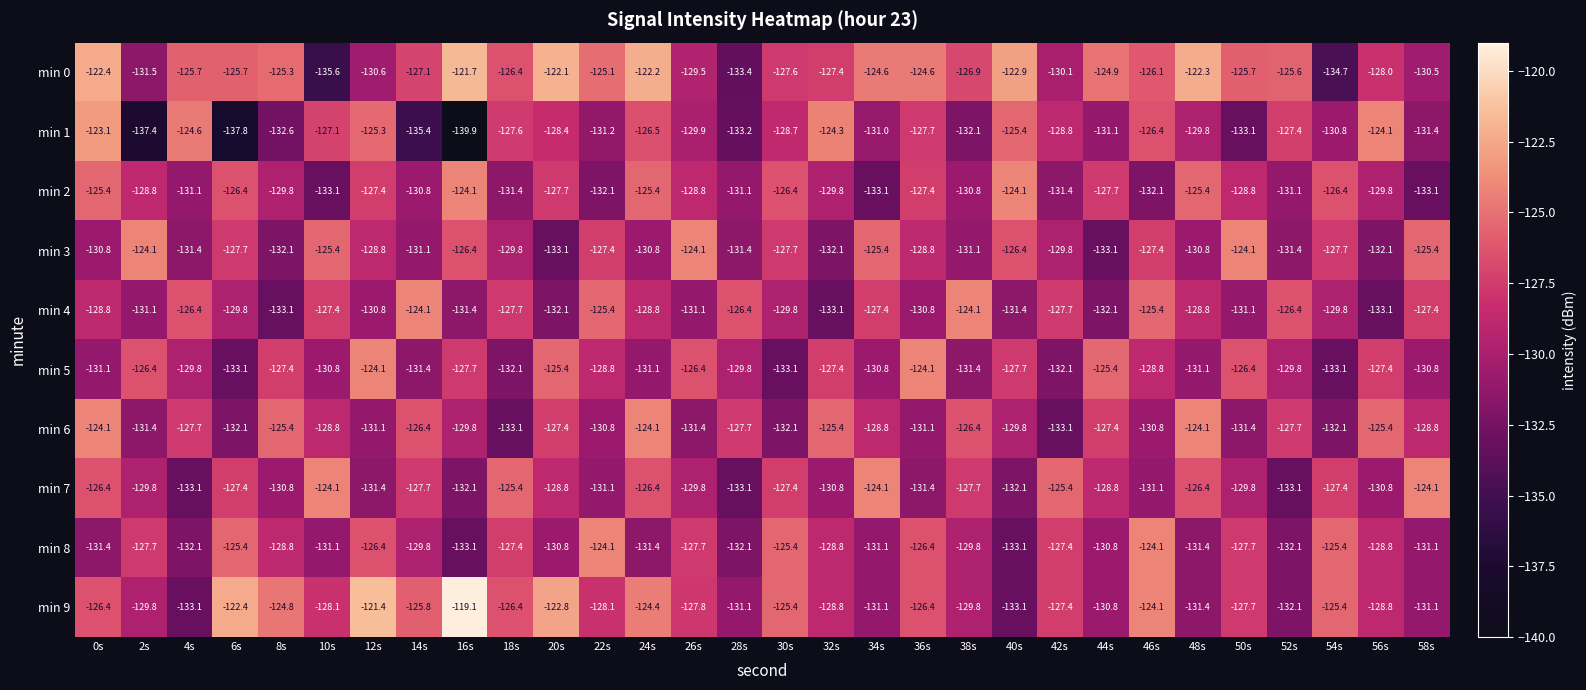

What is the approximate value of min 1 at 14s?

-135.4